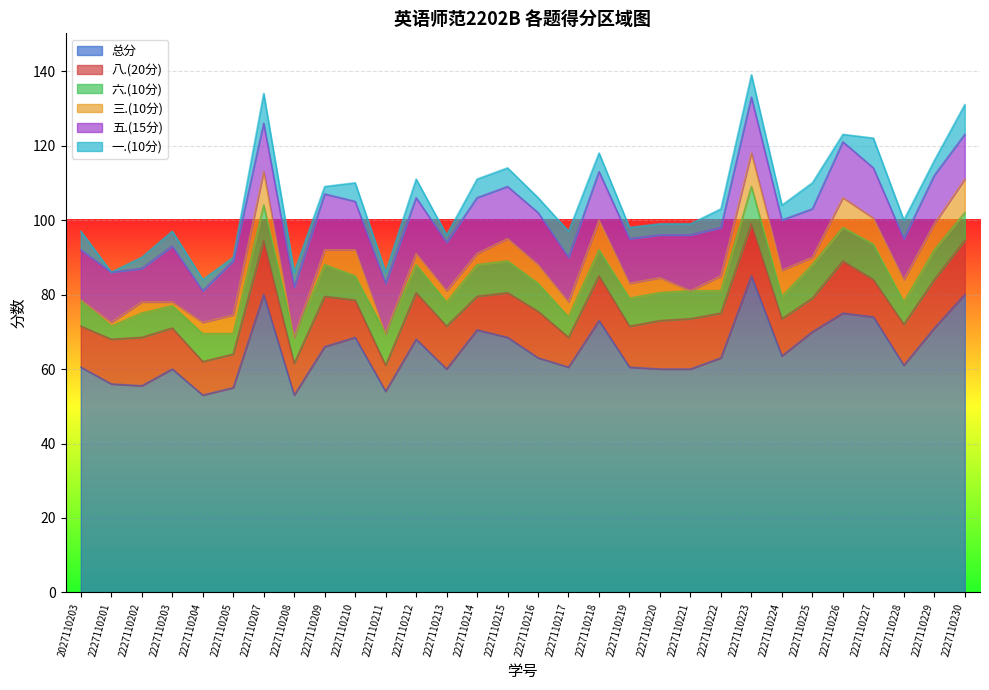

What is the average value of the 一.(10分) series?

4.3